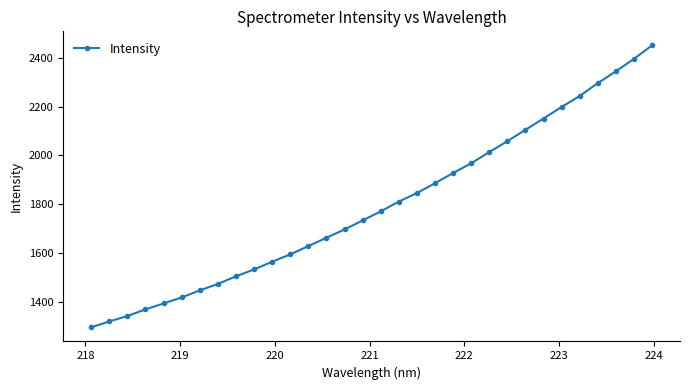

What is the value of the 8th point from the left?

1472.6